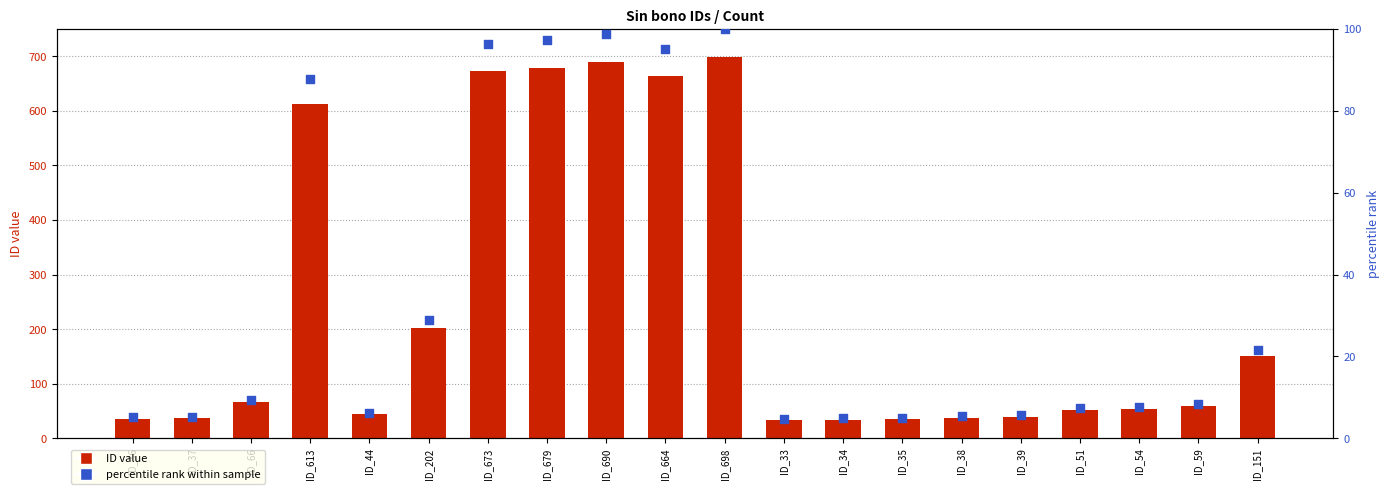

Which series has the widest spread of Y values?

ID value